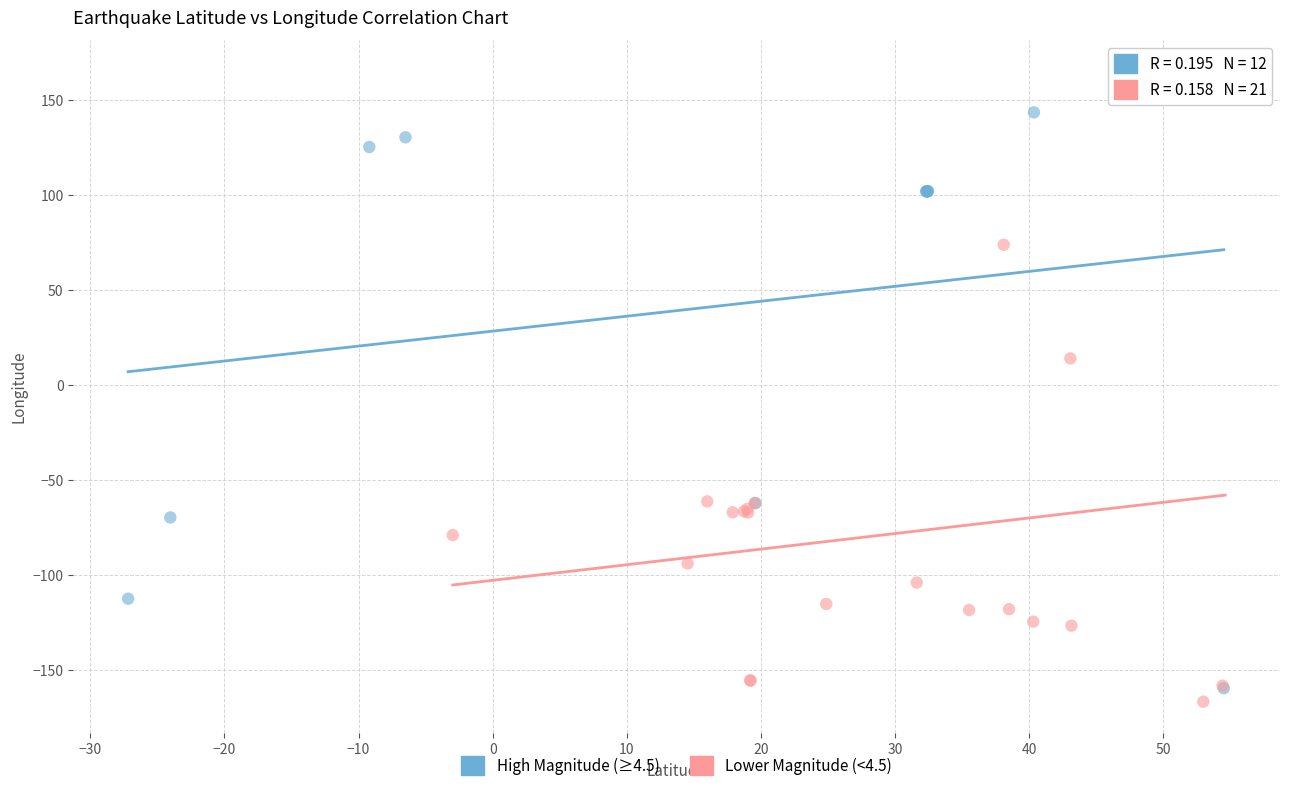

Which series has the largest Y range (max minus min)?

Lower Magnitude (<4.5)